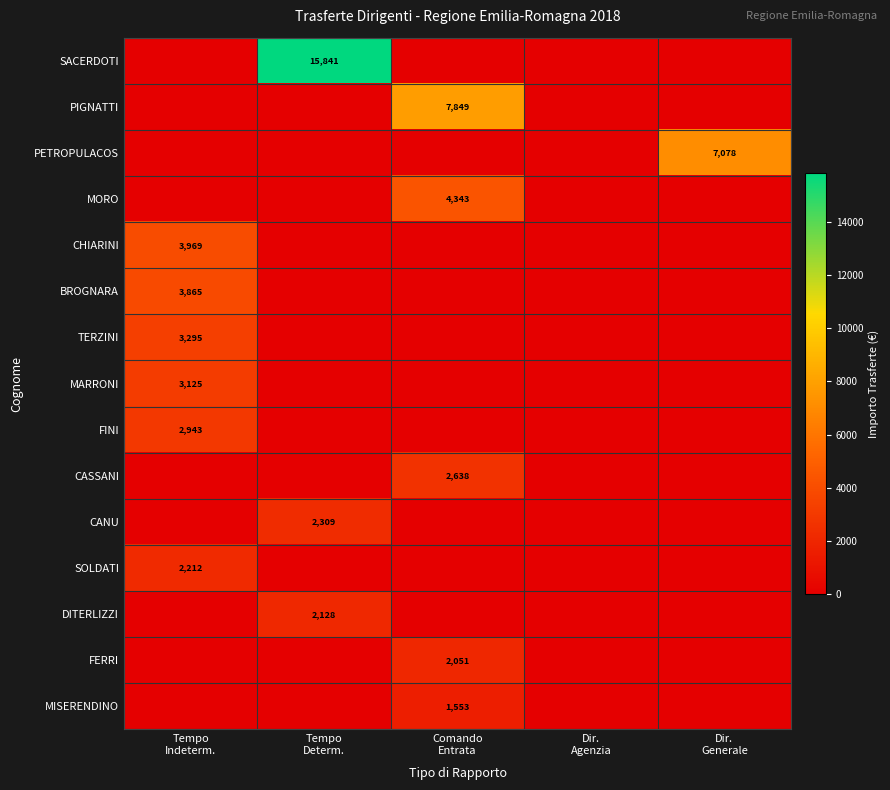

What is the sum of the FINI values at Tempo Indeterm. and Comando Entrata?

2943.4